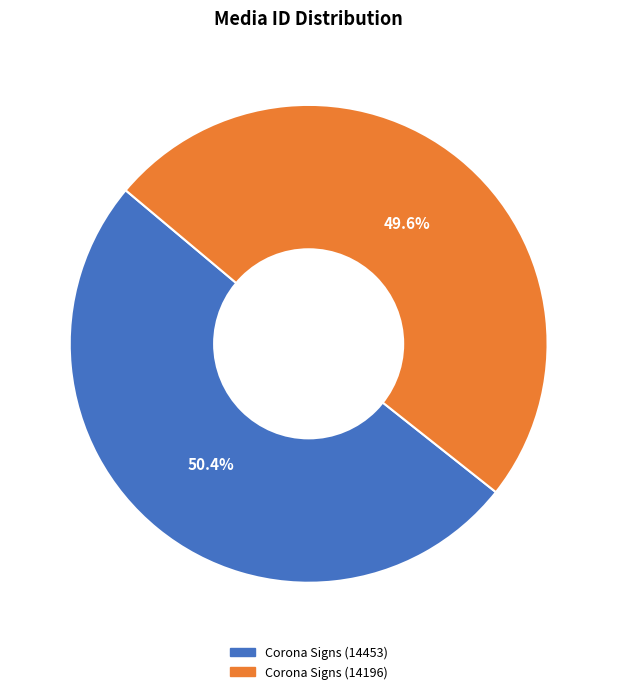

Which has a higher value, Corona Signs (14196) or Corona Signs (14453)?

Corona Signs (14453)